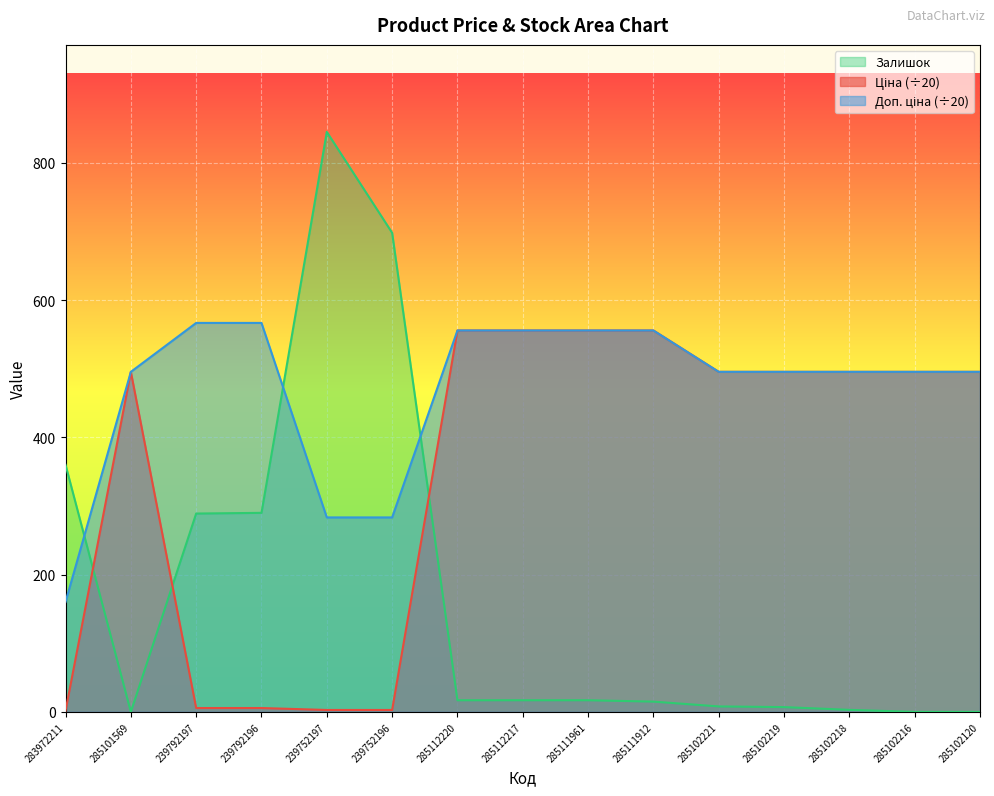

What is the label of the 11th point from the left?

285102221